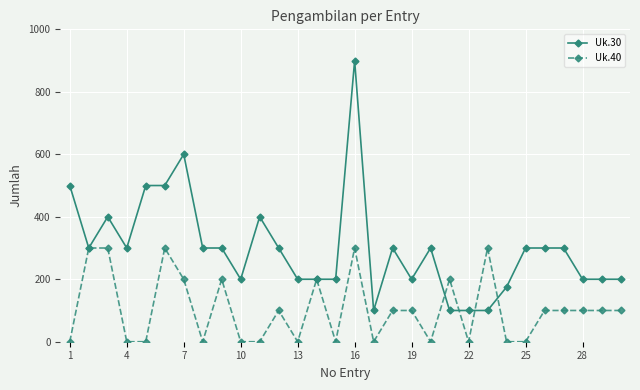

What is the sum of all Uk.40 values?

3100